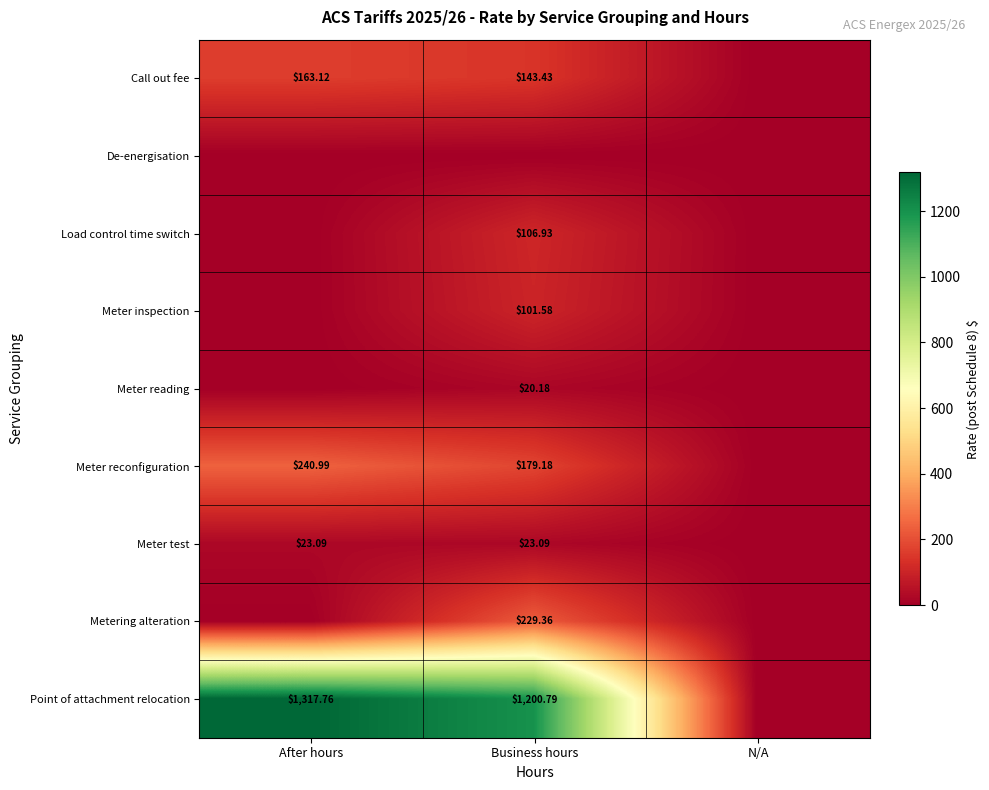

List the labels in order of Call out fee value, smallest first.

N/A, Business hours, After hours